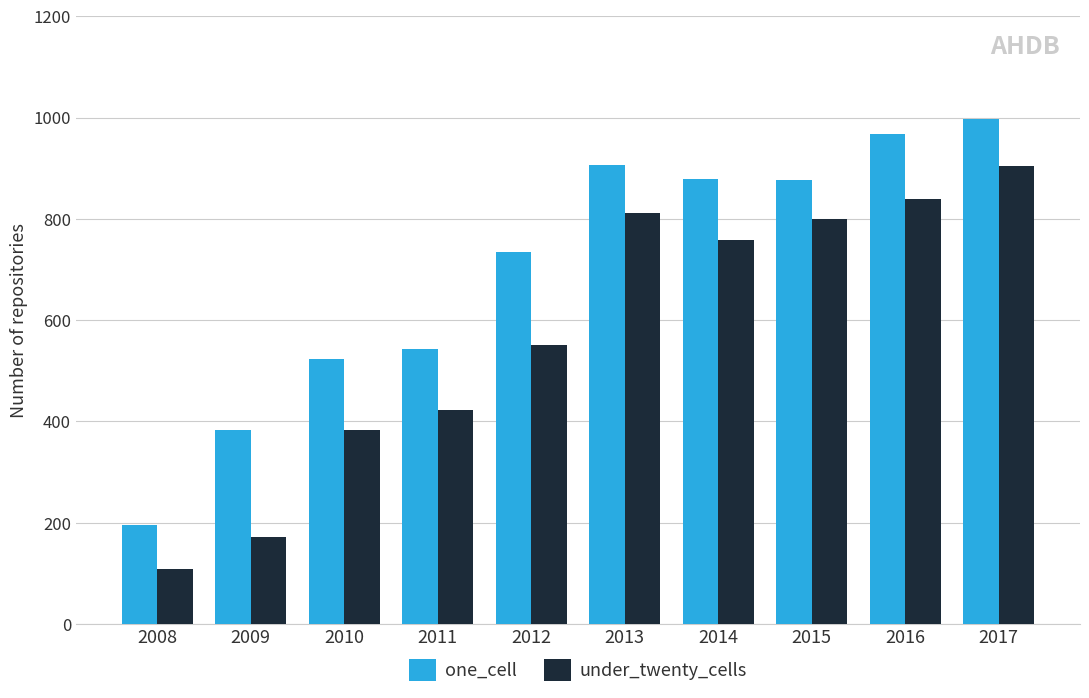

How many groups of bars are there?

10